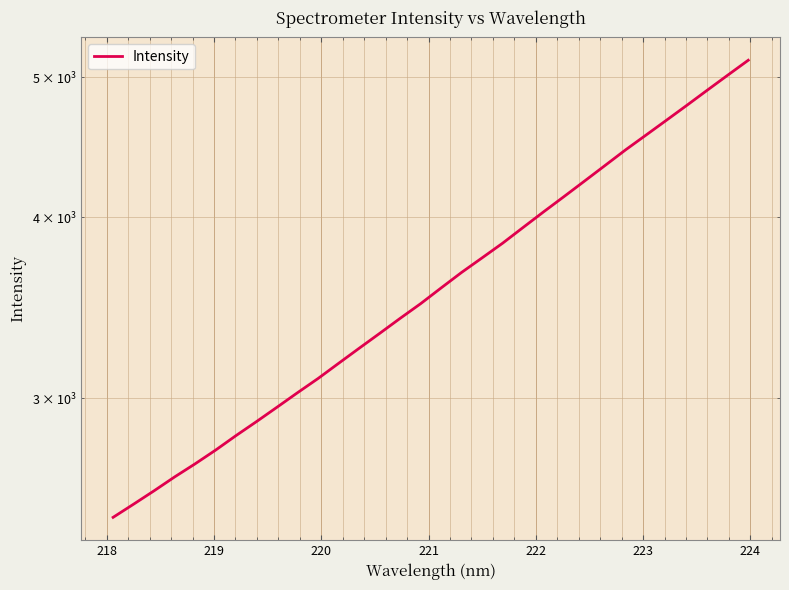

What is the smallest value displayed?

2480.7